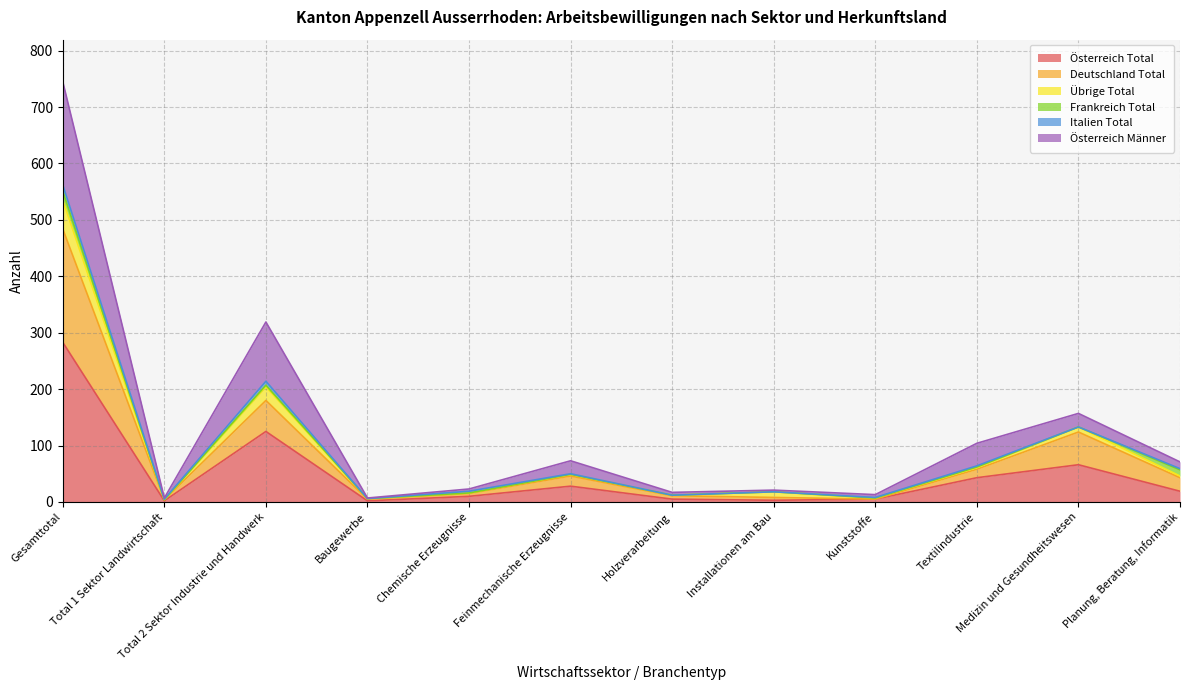

Where is Österreich Total nearest to the value 142?

Total 2 Sektor Industrie und Handwerk